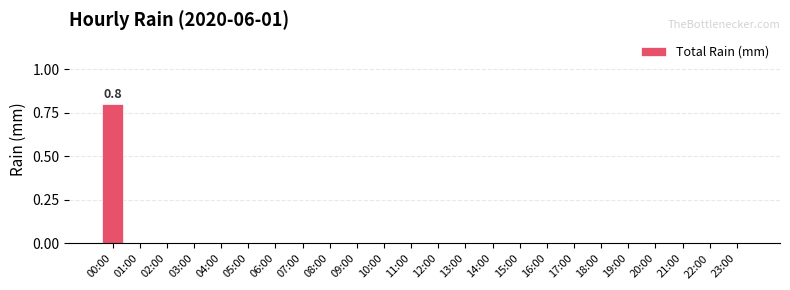

The value at 02:00 is 0.5. True or false?

False